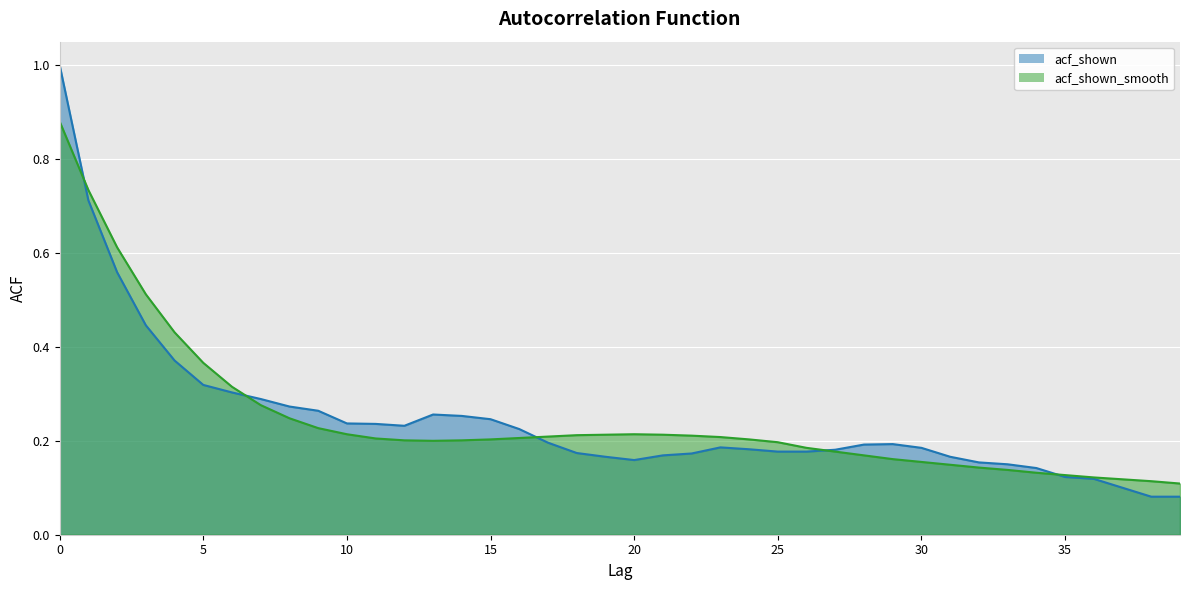

How many acf_shown_smooth values are between 0 and 1?

40